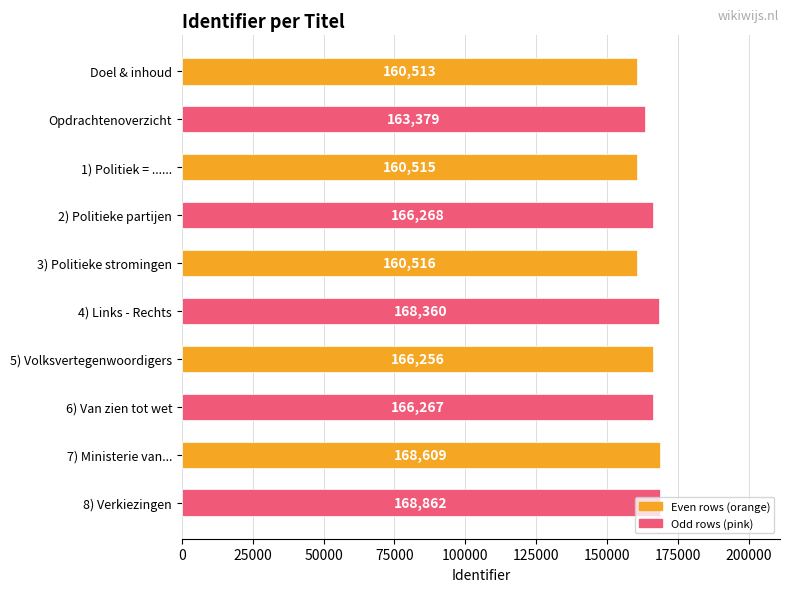

Is it true that the value at 2) Politieke partijen is 166268?

True